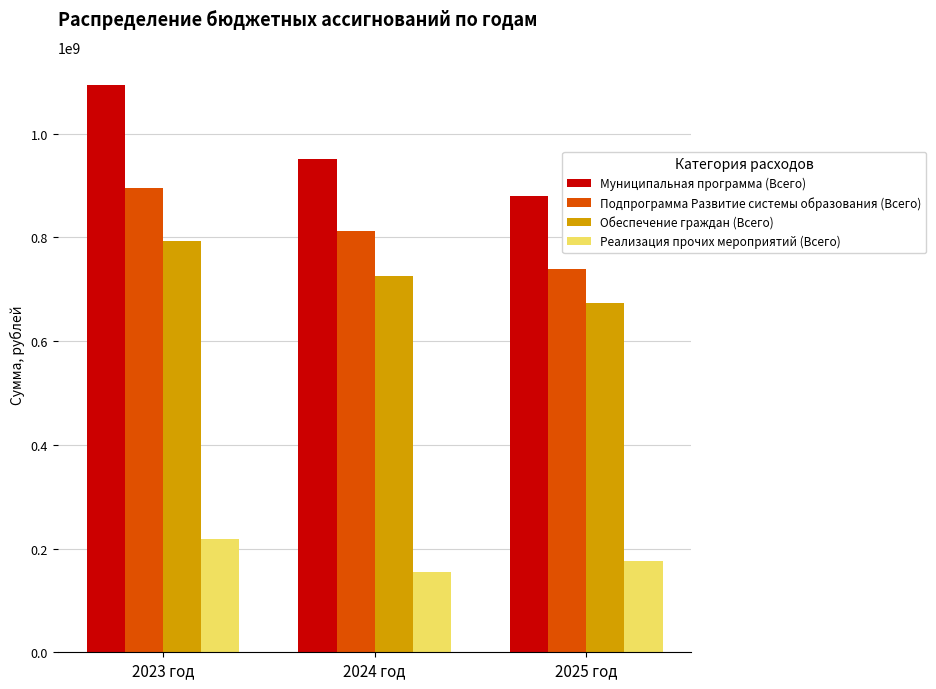

At which category does the chart reach its peak across all series?

2023 год